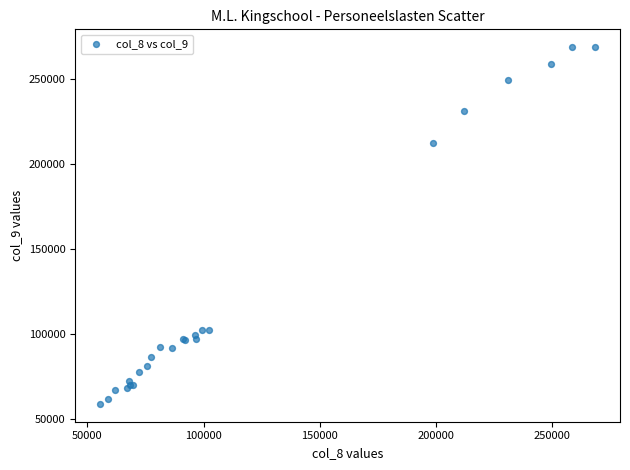

What Y value in the scatter plot is closest to 163590?

212092.8